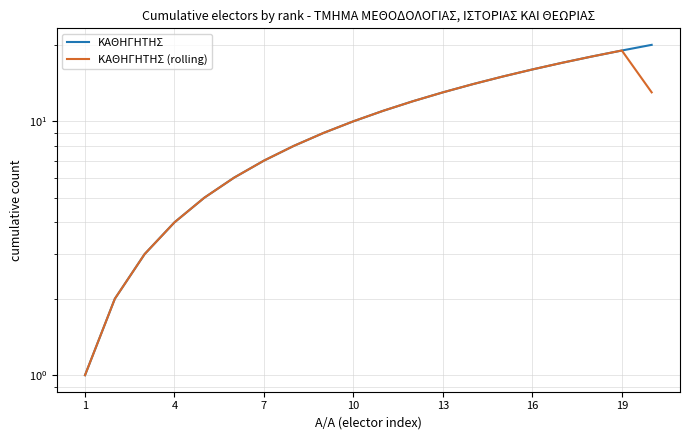

What is the average value of the ΚΑΘΗΓΗΤΗΣ (rolling) series?

10.2